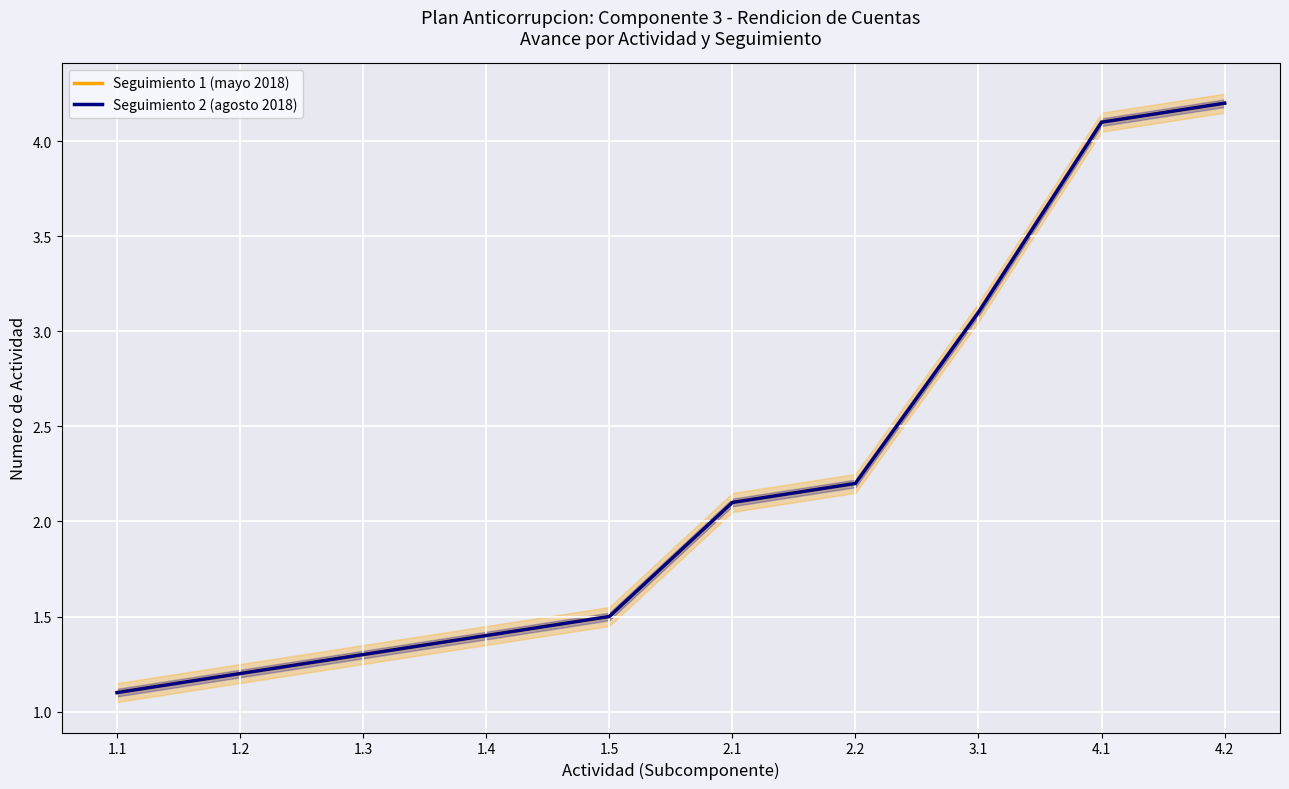

At 1.4, list the series in order from largest to smallest.

Seguimiento 1 (mayo 2018), Seguimiento 2 (agosto 2018)